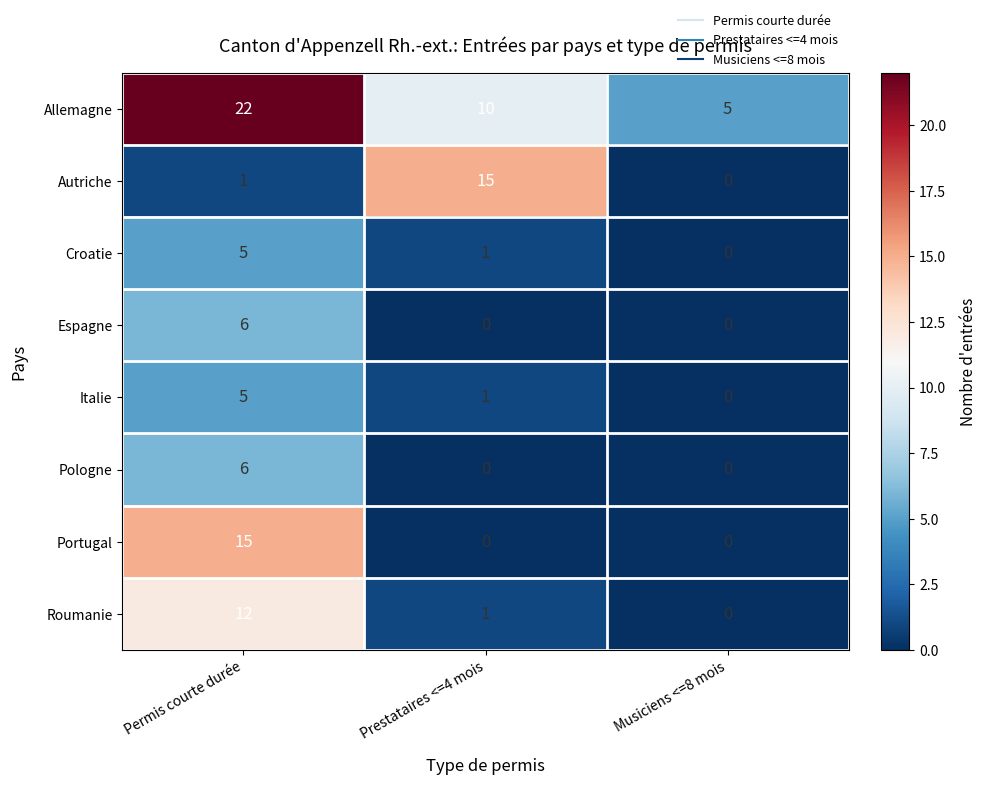

Reading left to right, what are all the values shown in this chart?

Allemagne: Permis courte durée=22	Prestataires <=4 mois=10	Musiciens <=8 mois=5
Autriche: Permis courte durée=1	Prestataires <=4 mois=15	Musiciens <=8 mois=0
Croatie: Permis courte durée=5	Prestataires <=4 mois=1	Musiciens <=8 mois=0
Espagne: Permis courte durée=6	Prestataires <=4 mois=0	Musiciens <=8 mois=0
Italie: Permis courte durée=5	Prestataires <=4 mois=1	Musiciens <=8 mois=0
Pologne: Permis courte durée=6	Prestataires <=4 mois=0	Musiciens <=8 mois=0
Portugal: Permis courte durée=15	Prestataires <=4 mois=0	Musiciens <=8 mois=0
Roumanie: Permis courte durée=12	Prestataires <=4 mois=1	Musiciens <=8 mois=0